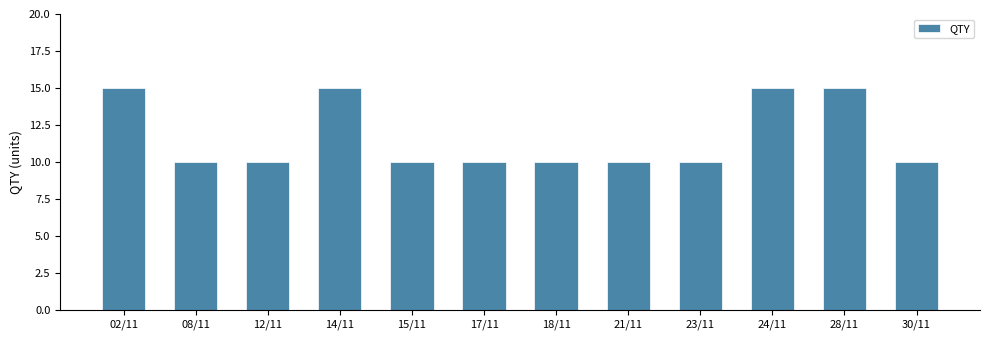

The value at 28/11 is 27. True or false?

False